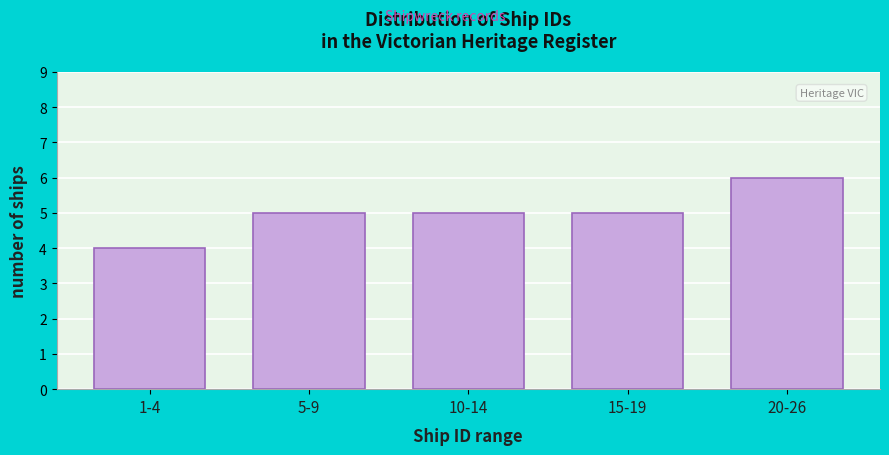

Reading left to right, transcribe all the data shown in this chart.

4	5	5	5	6